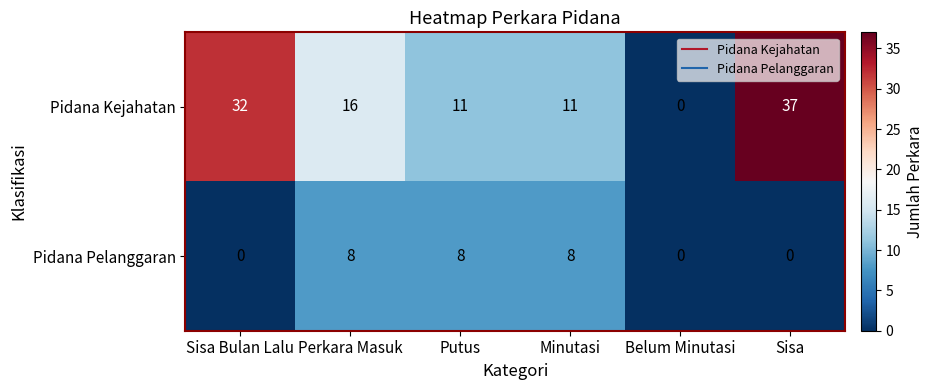

What value does the Pidana Kejahatan series have at Sisa?

37